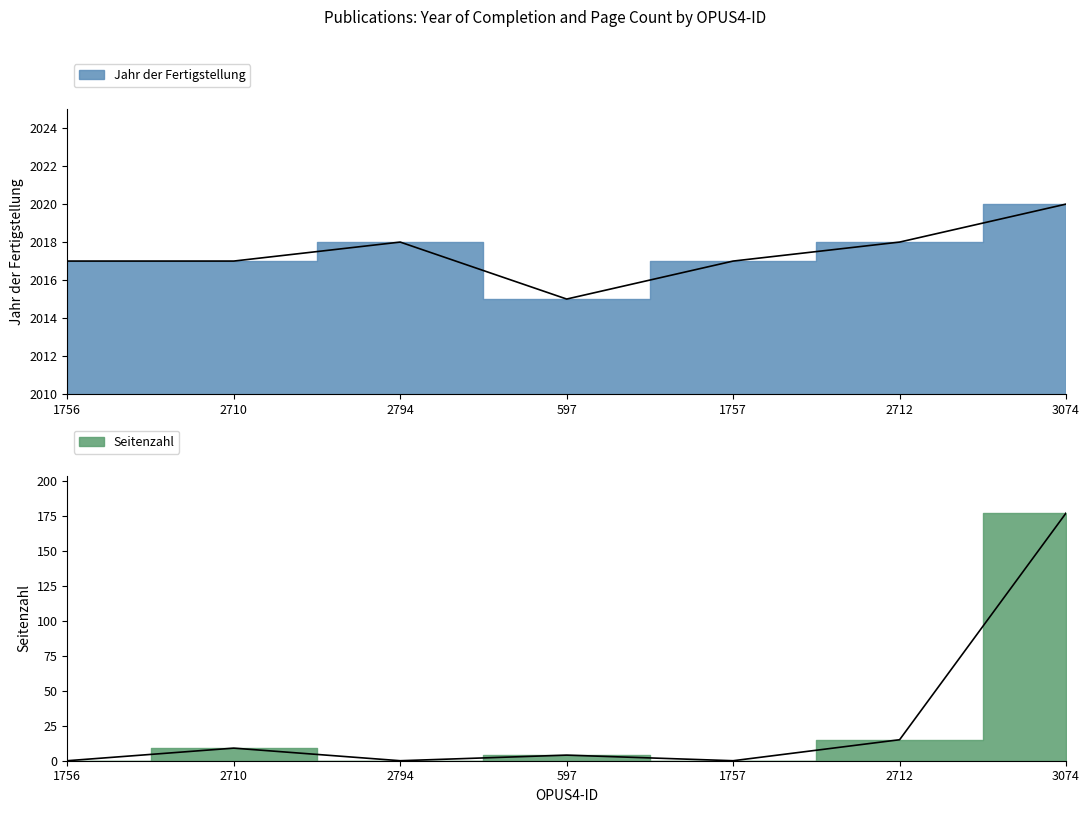

How many lines are shown in the chart?

2